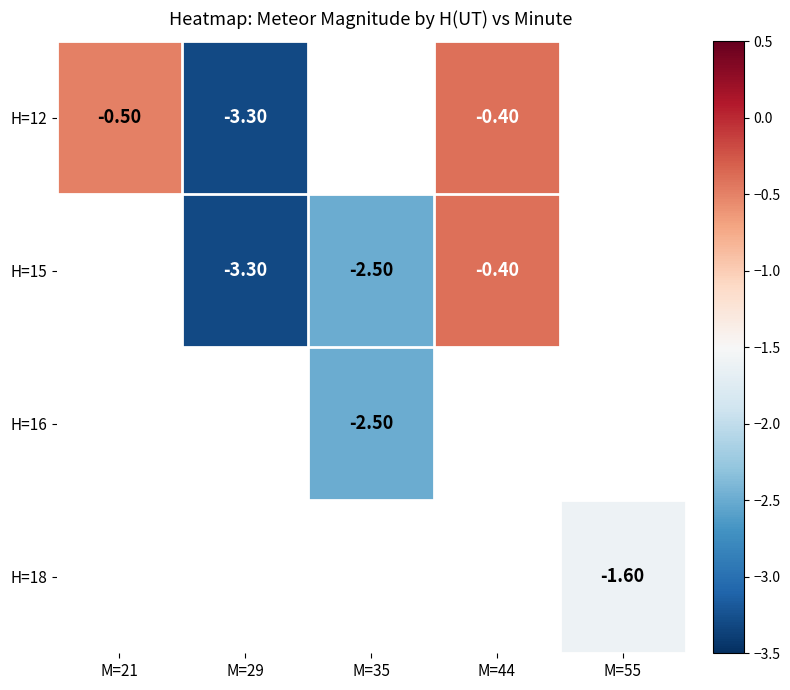

How many data points in H=15 are above -2?

1